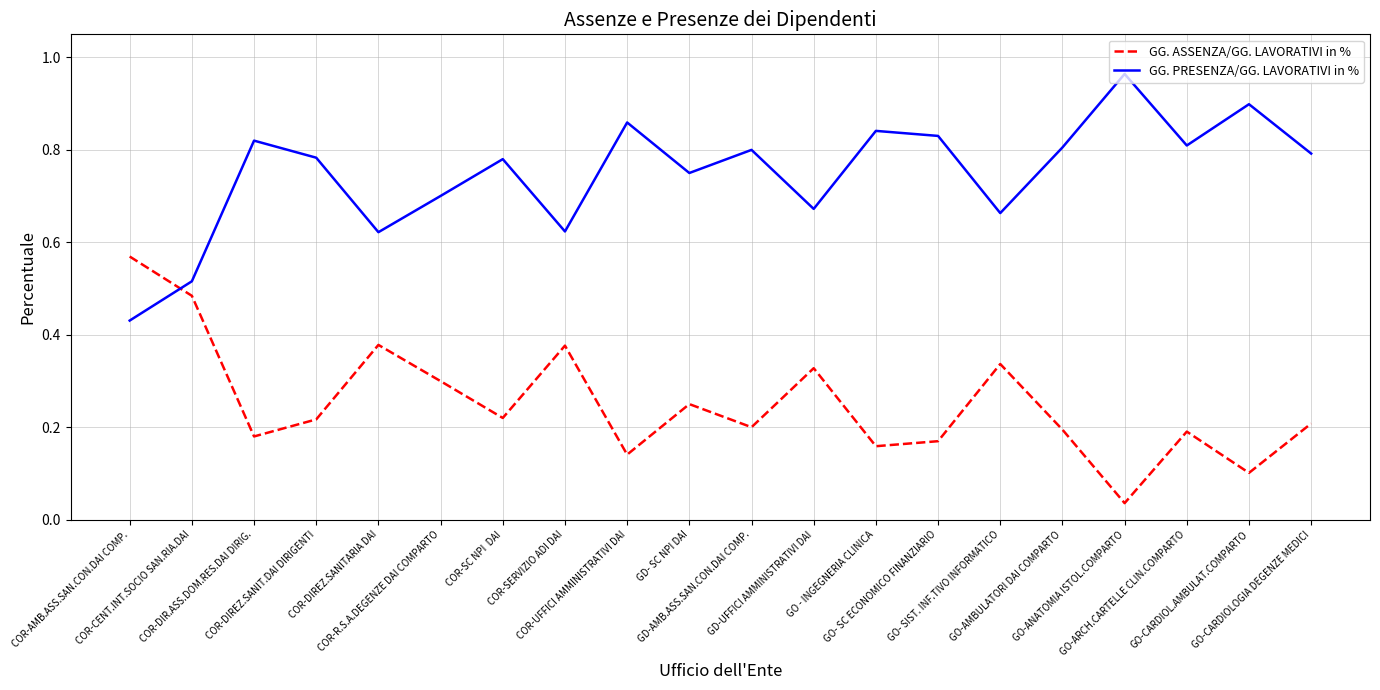

Rank the series by their maximum value, from highest to lowest.

GG. PRESENZA/GG. LAVORATIVI in %, GG. ASSENZA/GG. LAVORATIVI in %